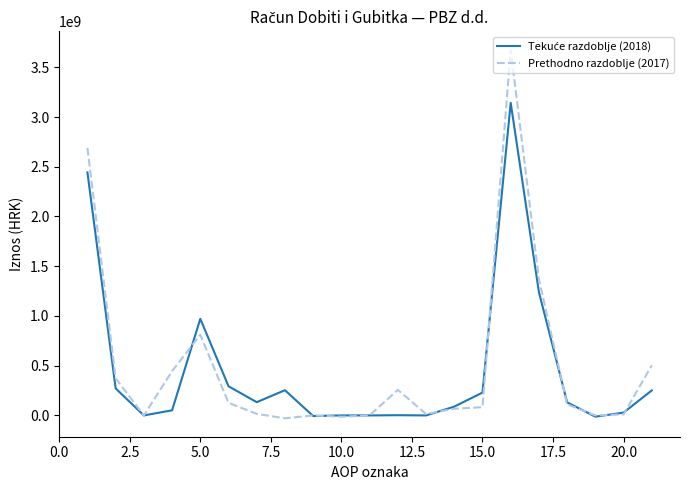

How many lines are shown in the chart?

2